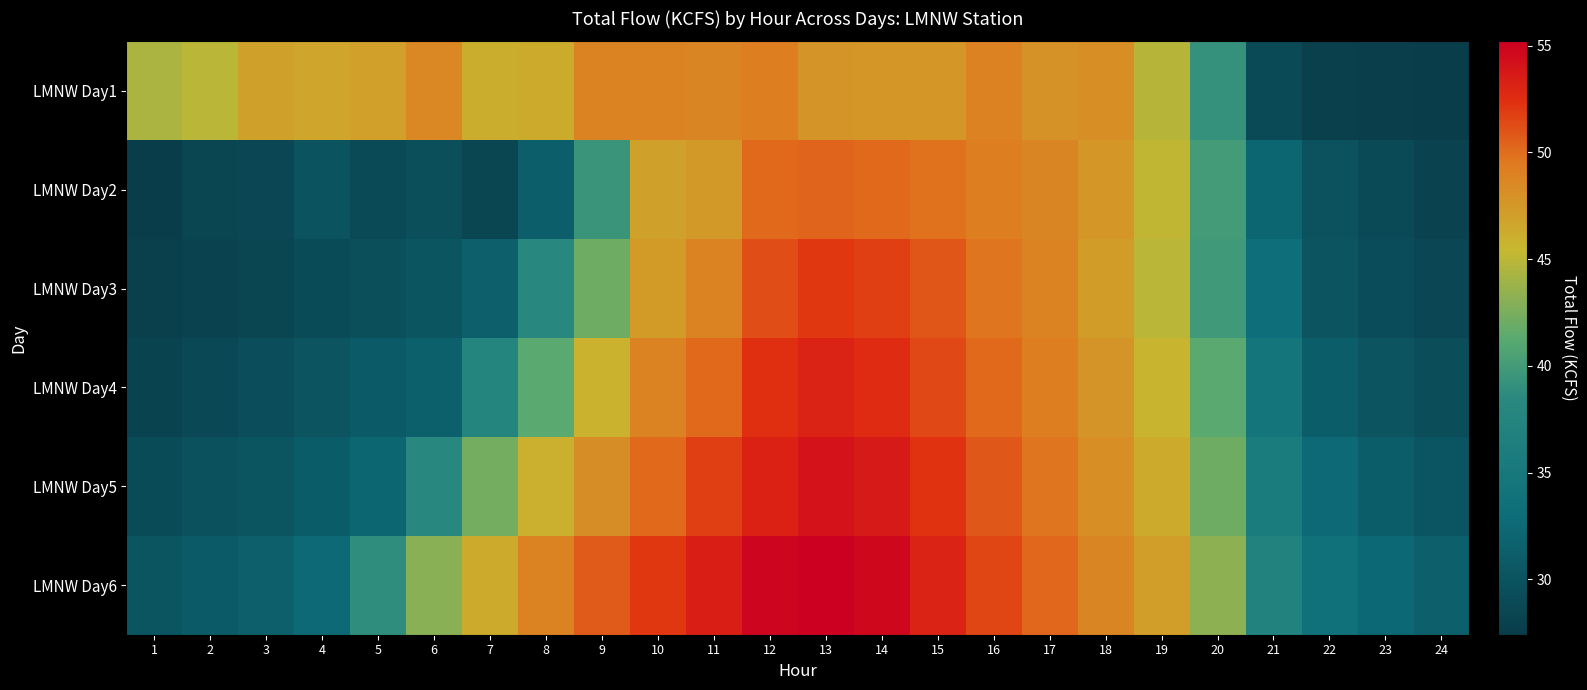

Which has a higher value, 19 or 1?

19